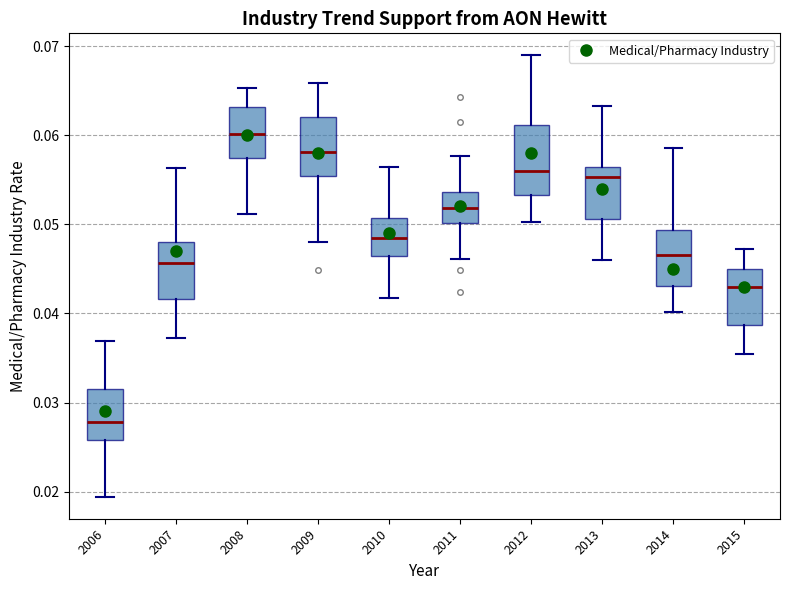

Which box has the highest median line?

2008